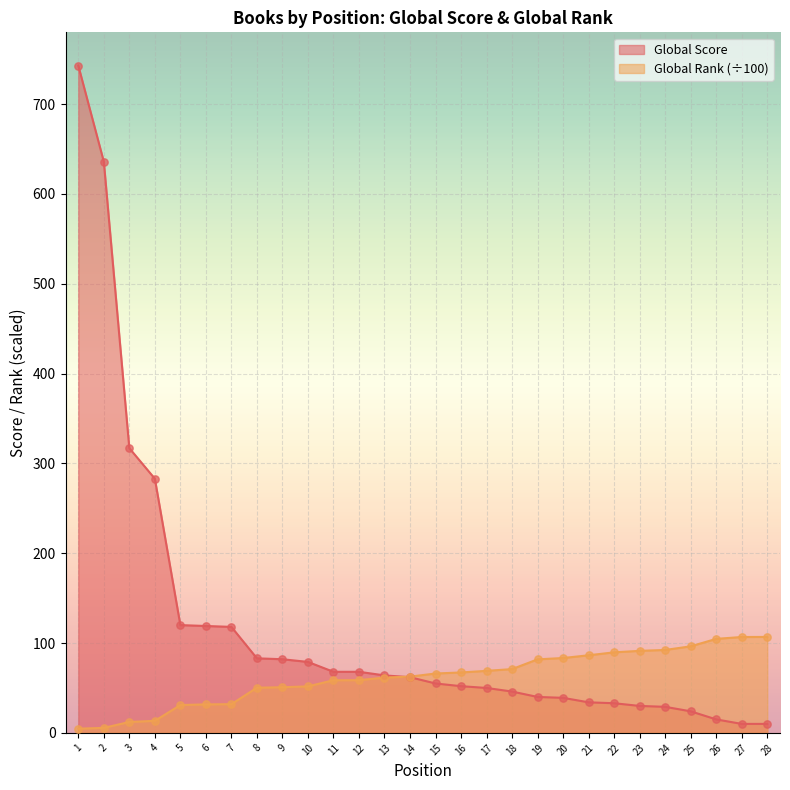

Which series contains the highest Y value?

Global Score